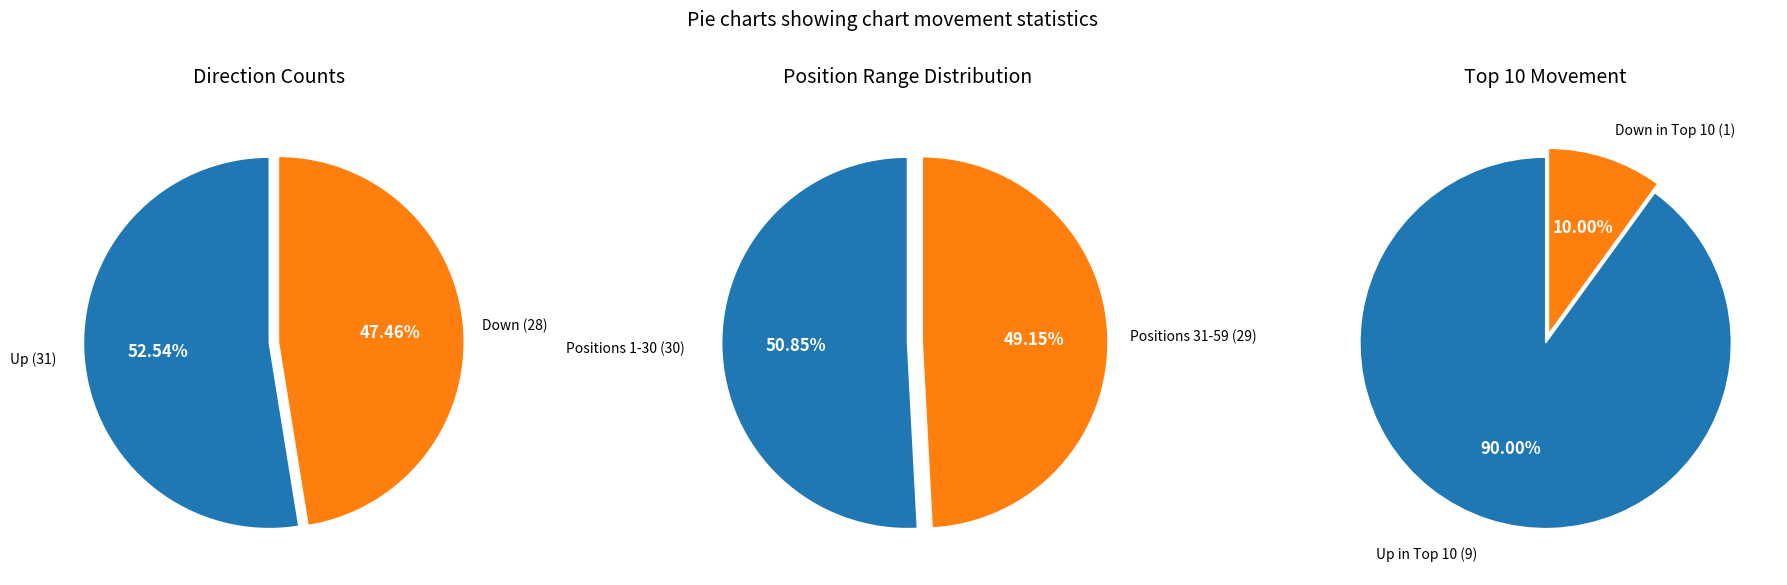

Count the number of slices in the pie.

2